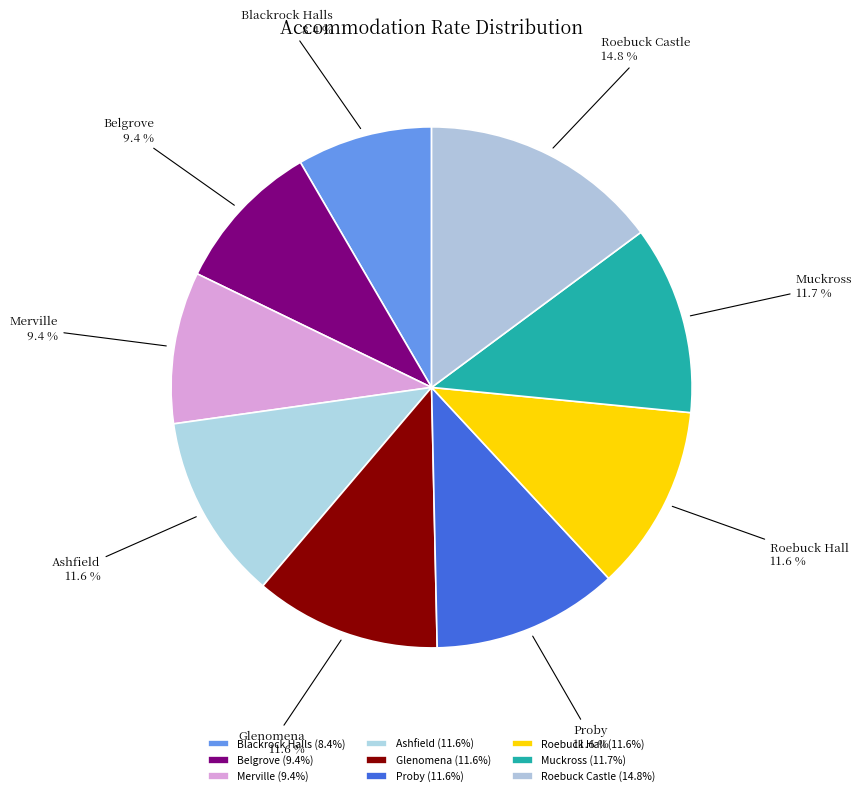

Do Merville and Roebuck Castle together represent more than half of the pie?

No